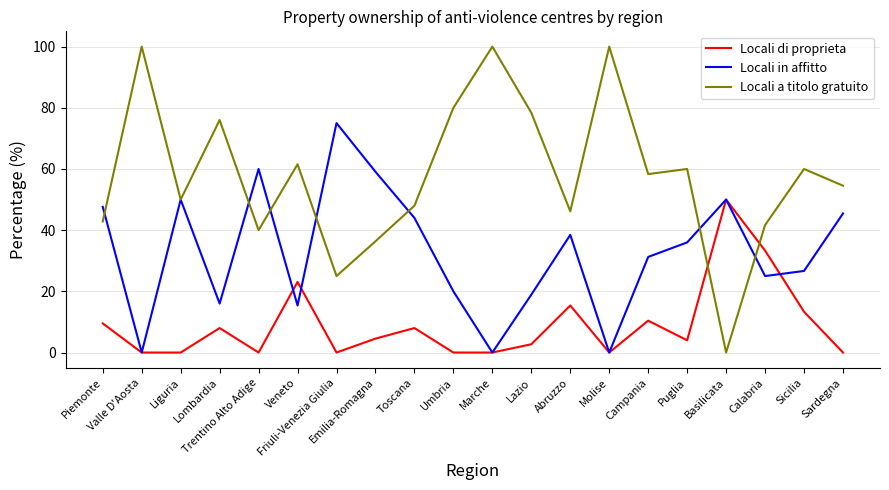

Rank the series at Sicilia from lowest to highest value.

Locali di proprieta, Locali in affitto, Locali a titolo gratuito